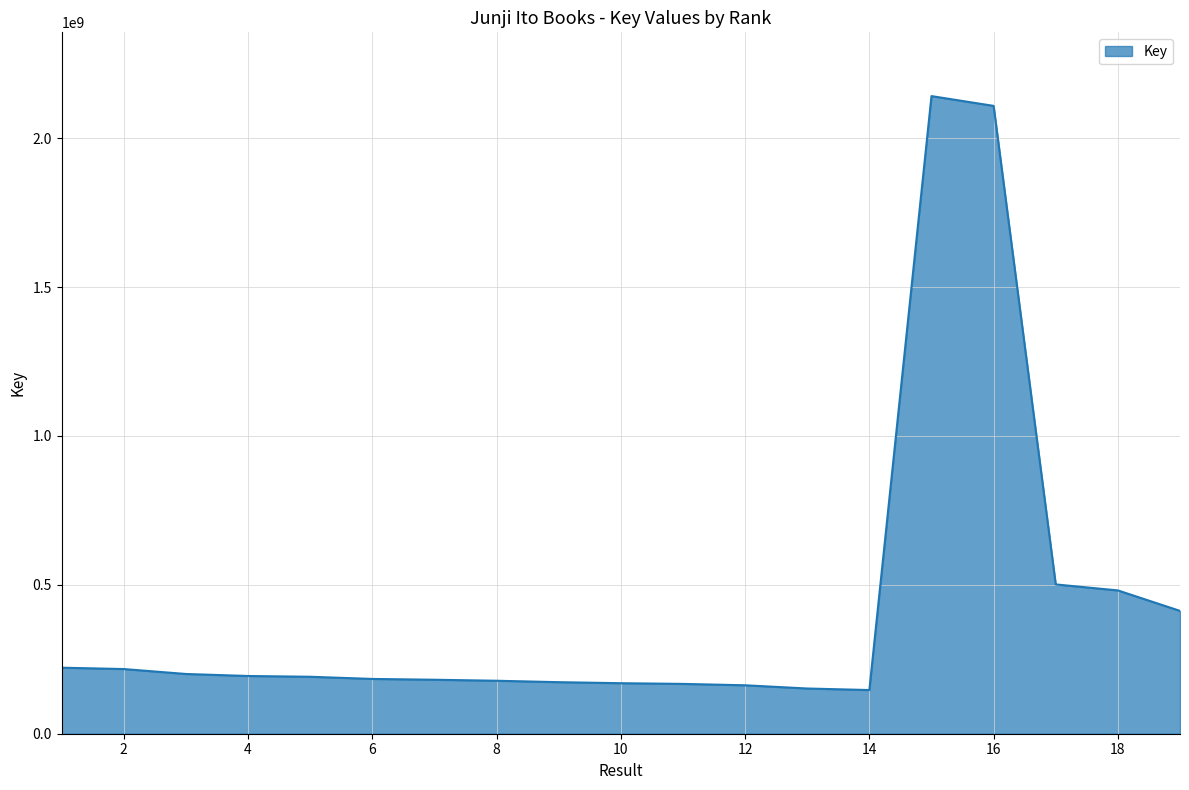

What is the smallest value displayed?

146698458